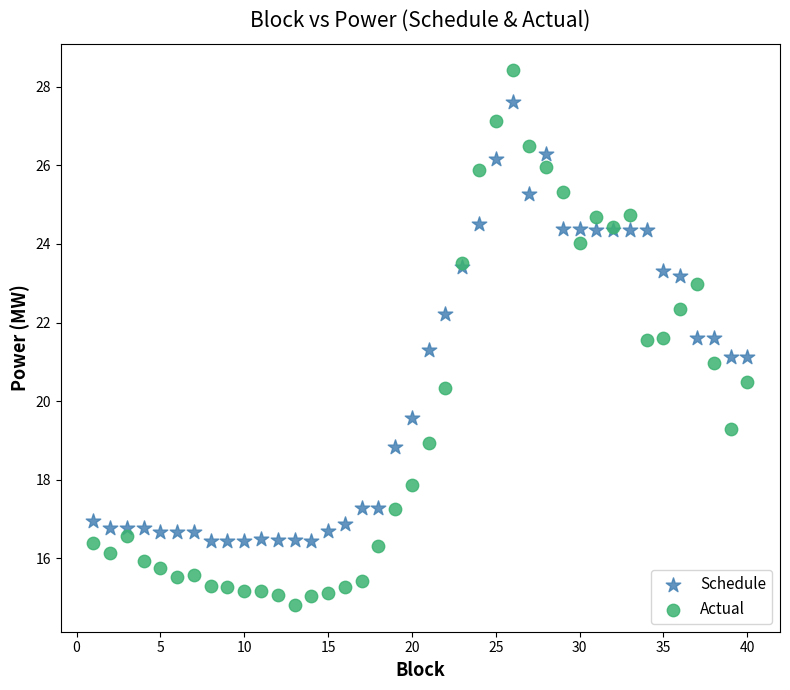

Which series has the largest Y range (max minus min)?

Actual